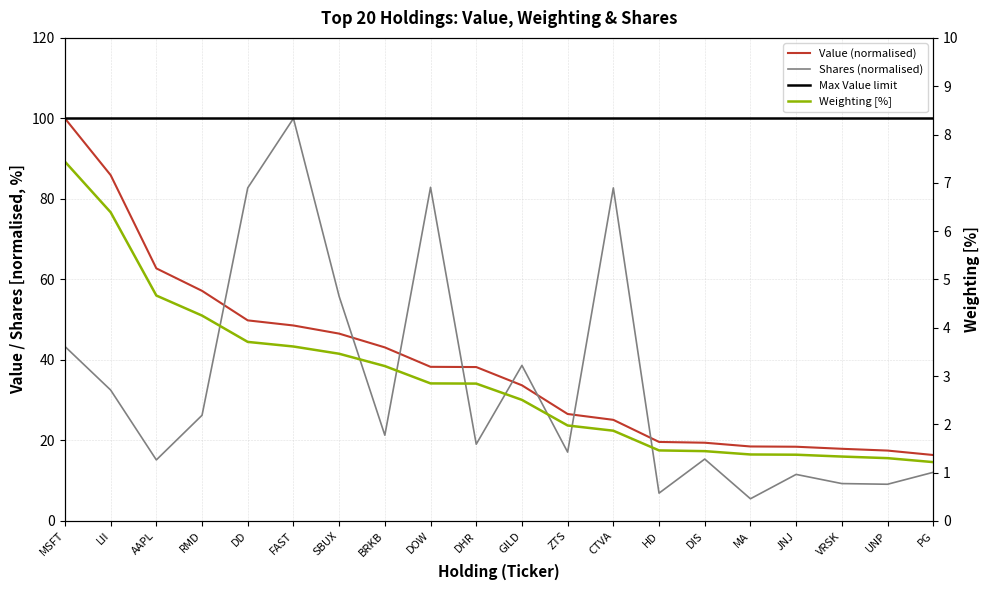

Which category has the lowest value in the Value (millions) series?

PG